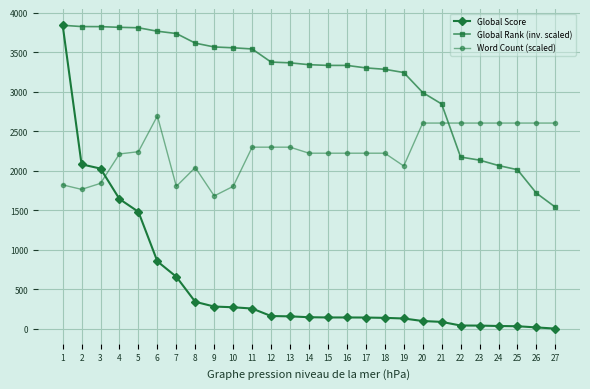

Between 5 and 11, which series saw the biggest shift?

Global Score